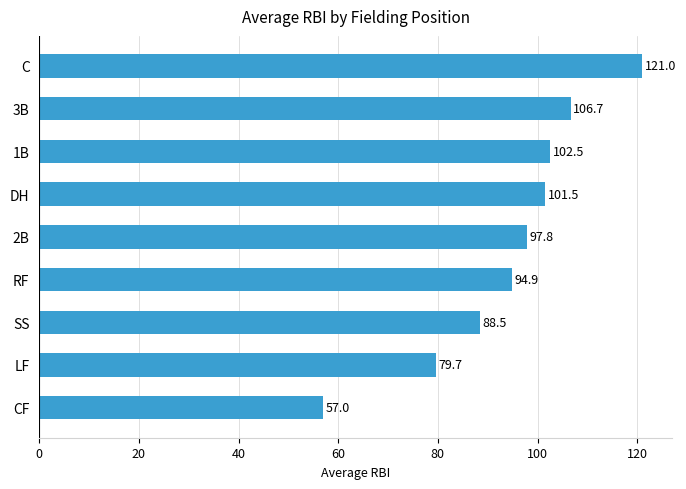

Are the bars grouped side by side (vs. stacked)?

No